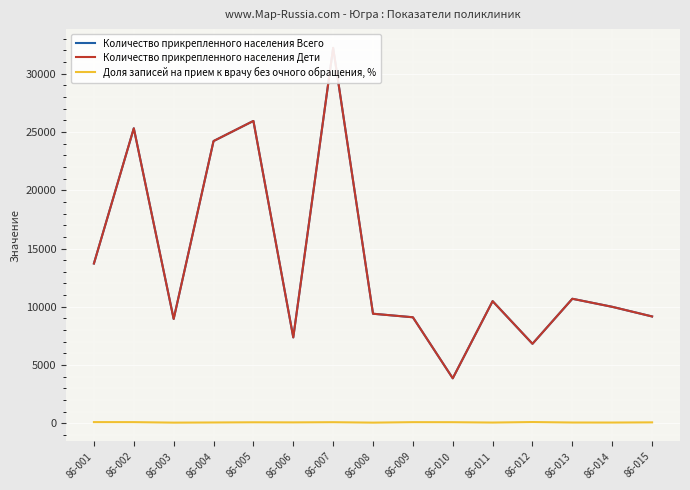

The Доля записей на прием к врачу без очного обращения, % series shows 139 at 86-007. True or false?

False